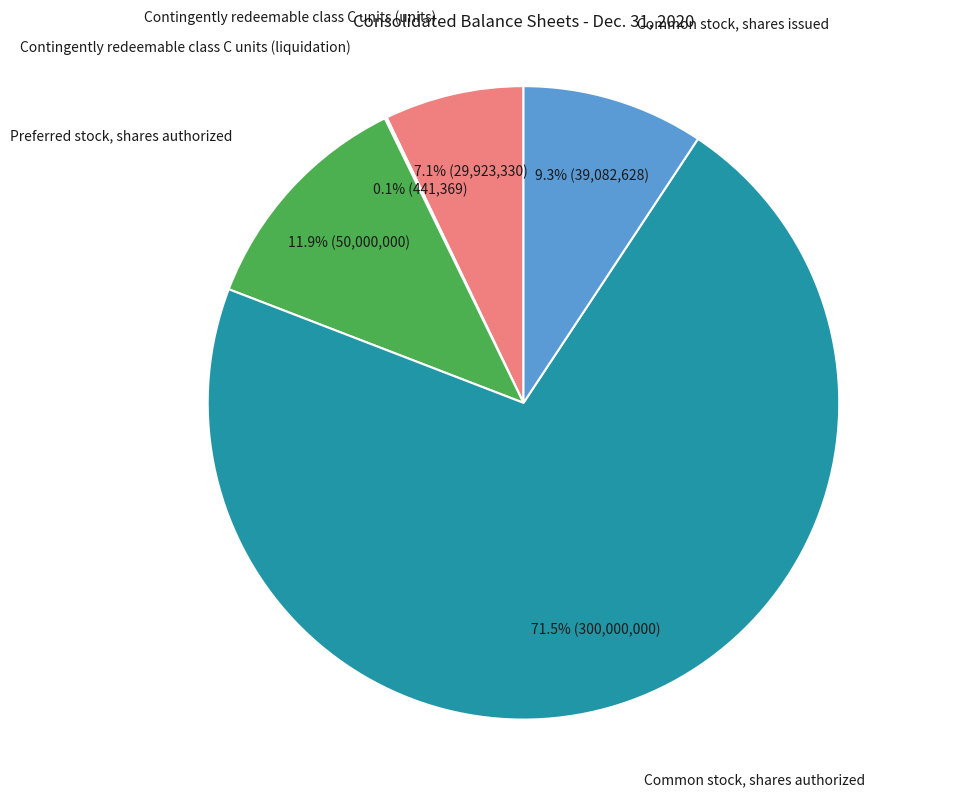

Does any single category account for the majority?

Yes